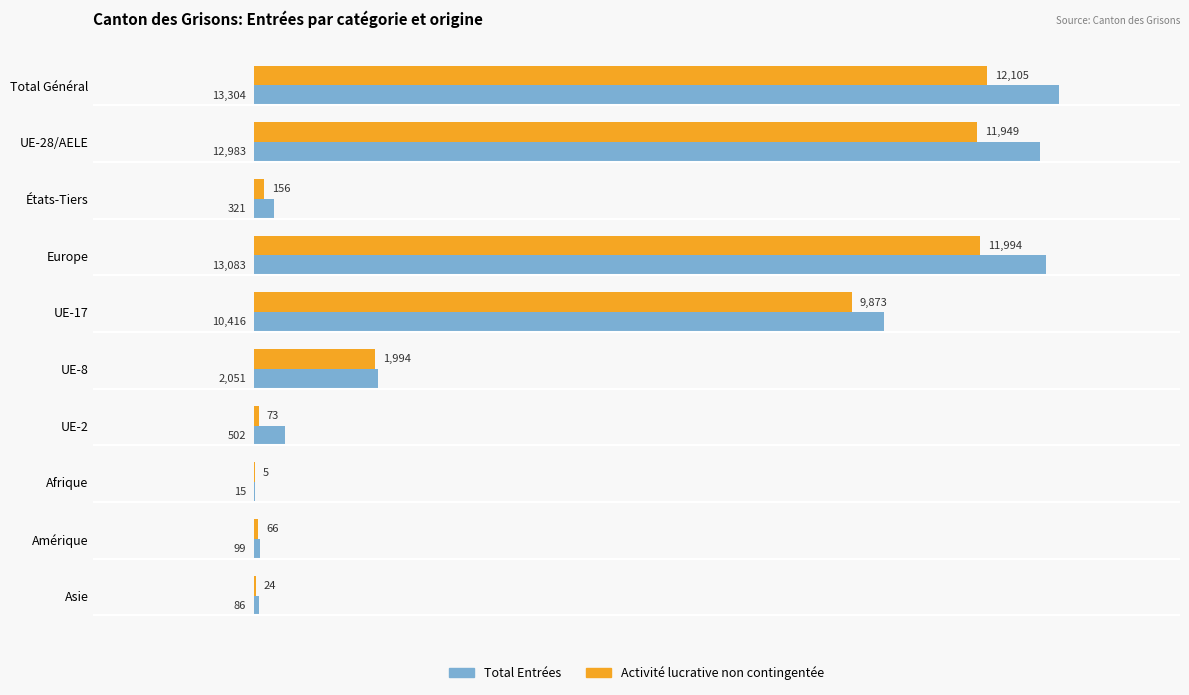

The value of Total Entrées at Total Général is 13304. True or false?

True